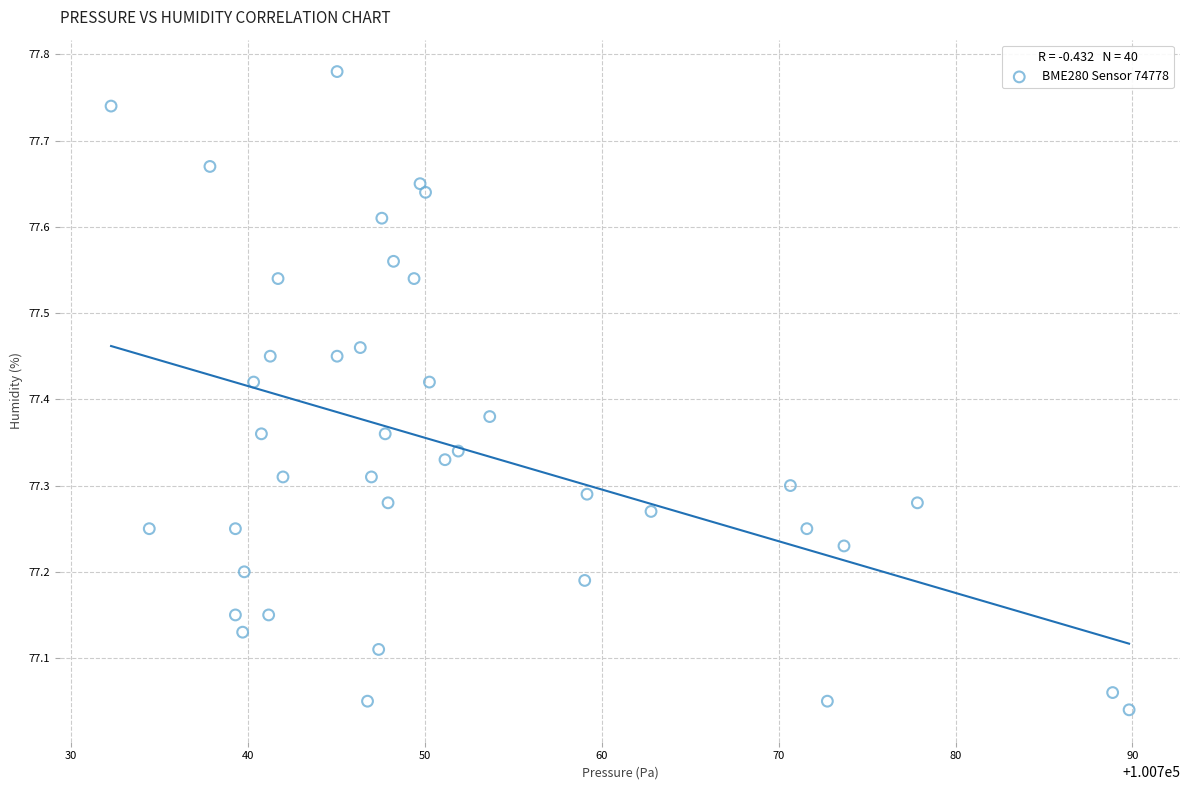

What is the range of Y values (max minus min)?

0.7